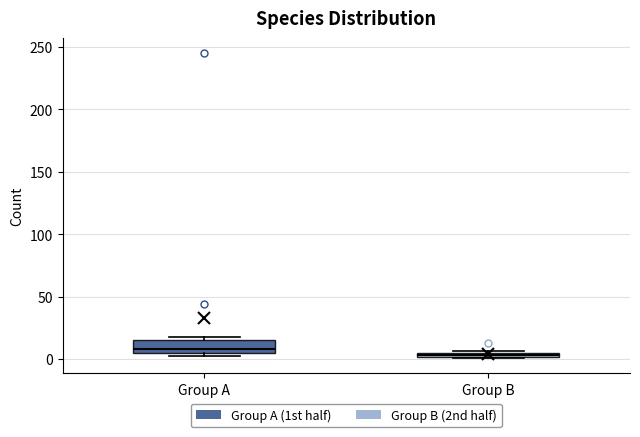

Where is the upper edge of the box for Group A on the y-axis? The values are not printed on the chart, so give them approximately, as read against the axis.

15